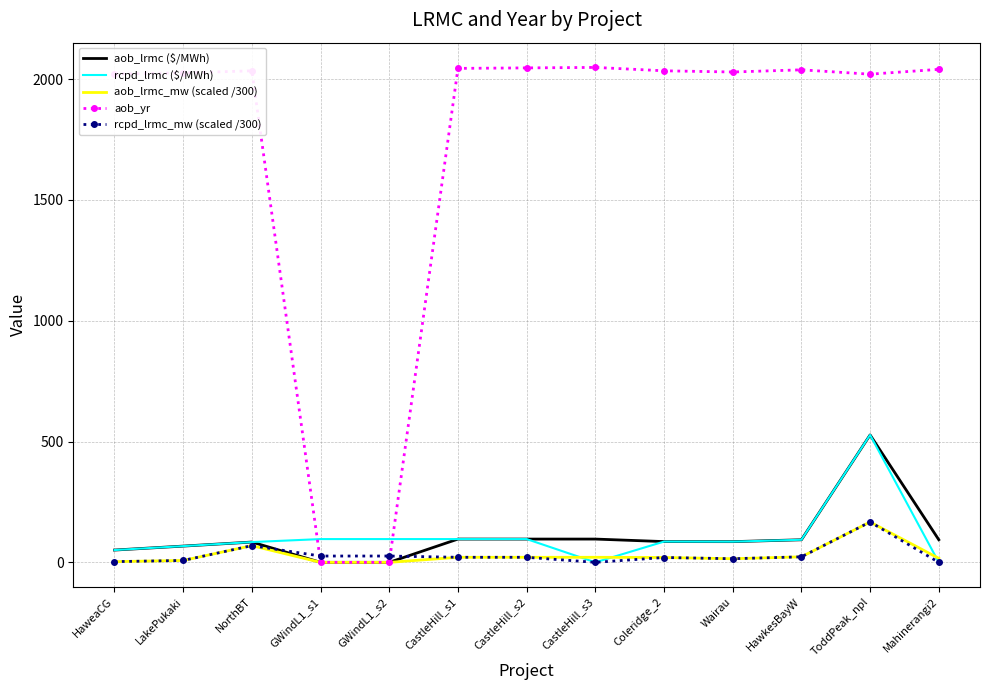

Which series has the largest range (max minus min)?

aob_yr